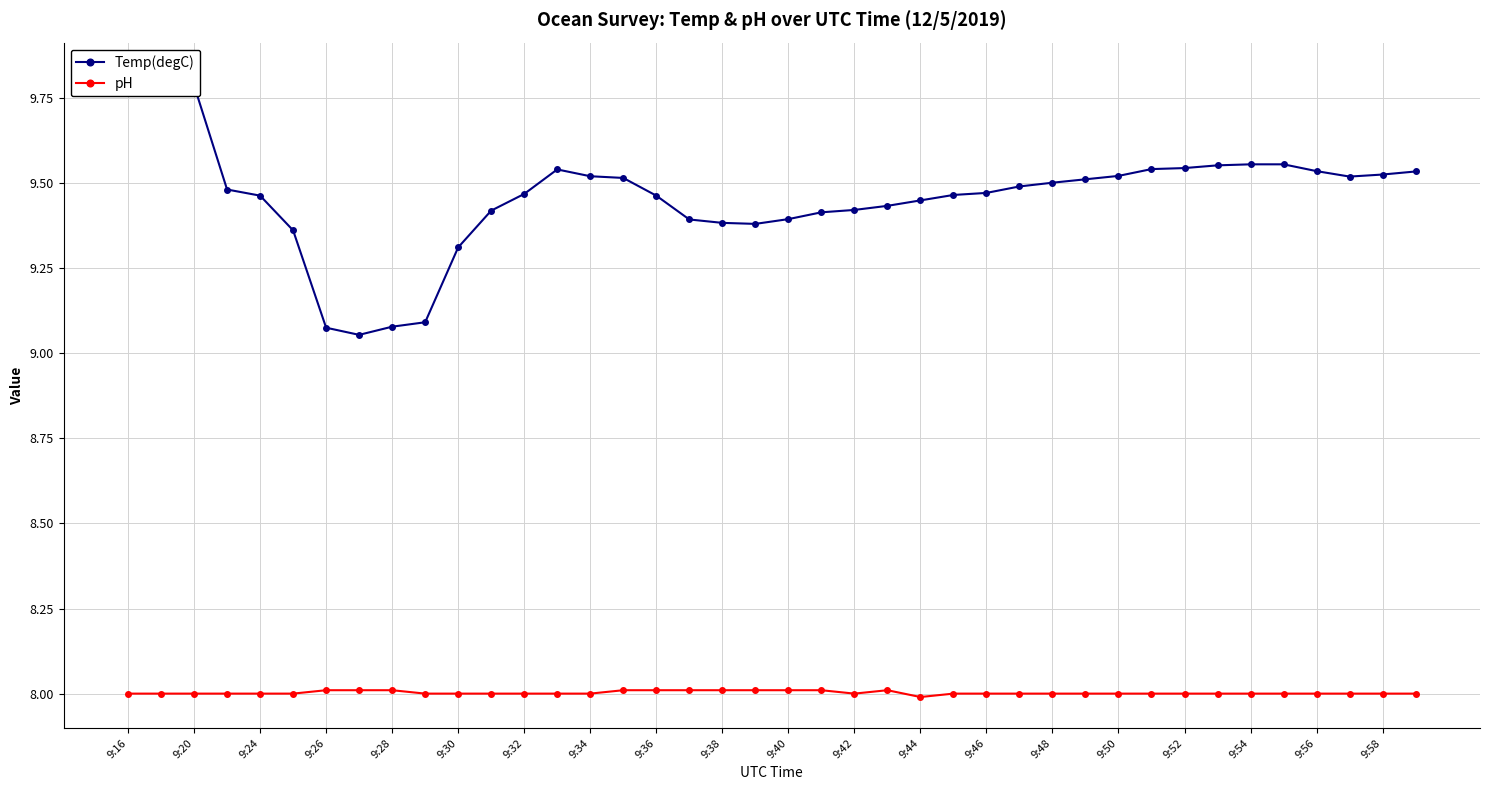

True or false: pH has a value of 11.2 at 9:26.

False